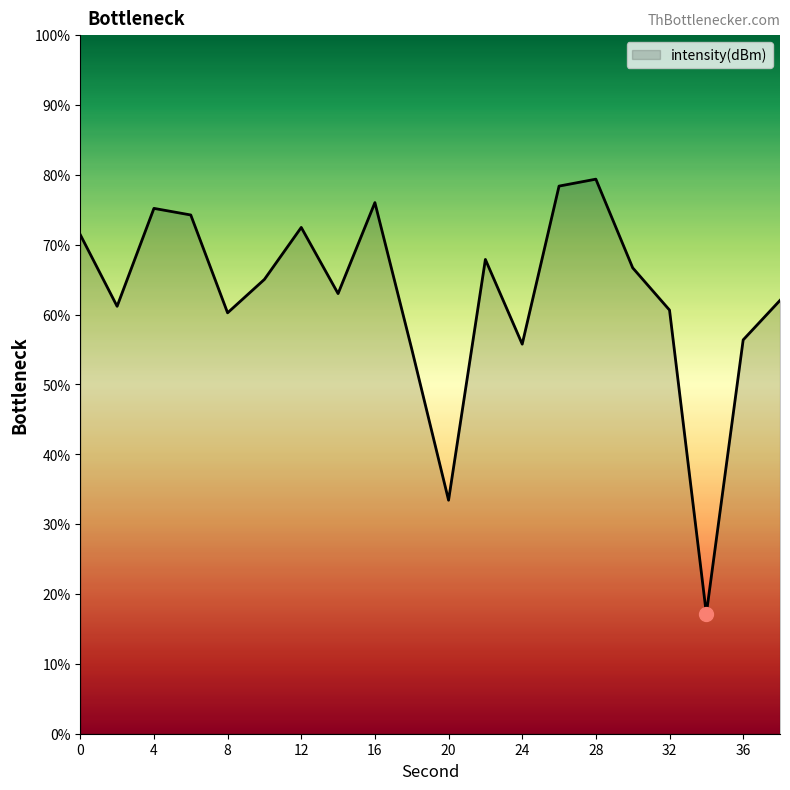

How many categories are shown in the chart?

20